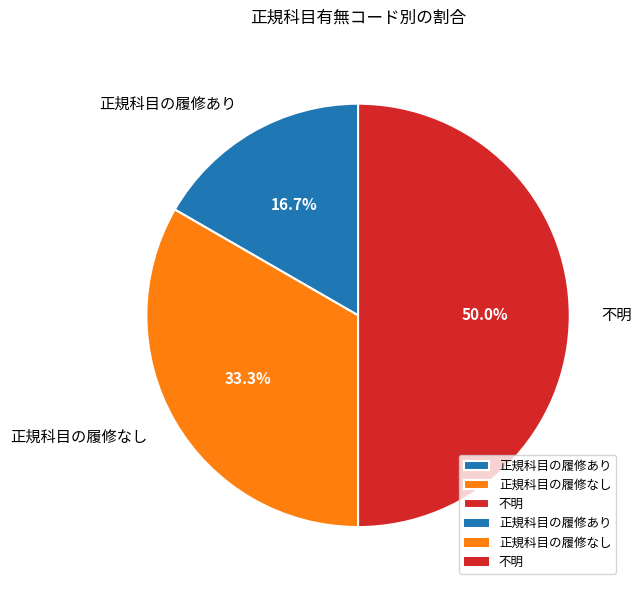

What percentage is the 正規科目の履修あり slice, to the nearest percent?

17%